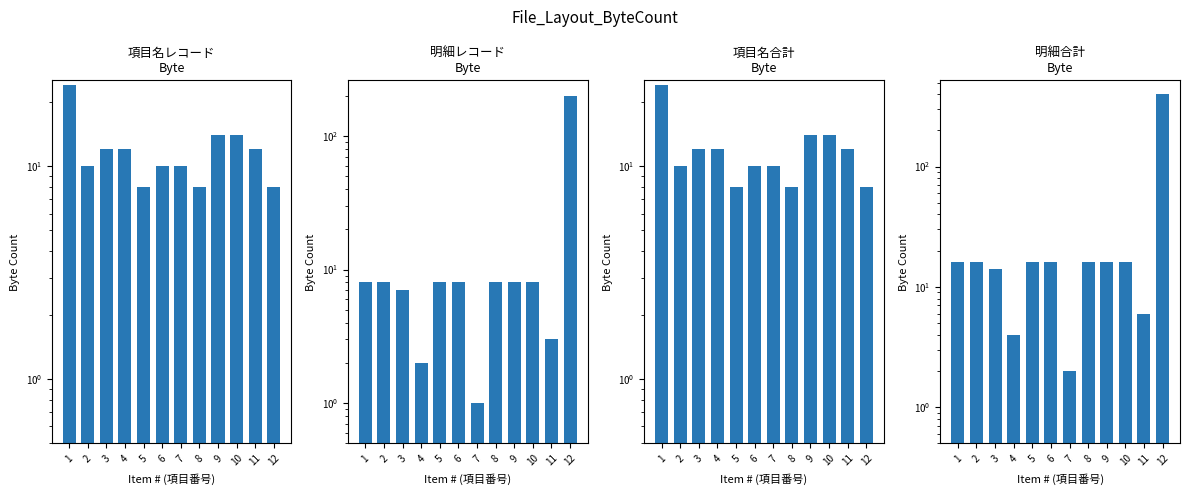

The 項目名合計
Byte series shows 20 at 11. True or false?

False